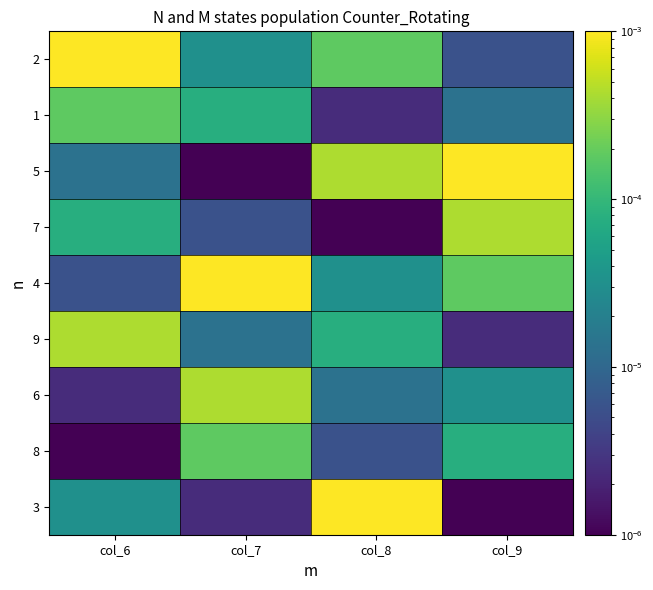

Reading left to right, list all the values displayed in this chart.

2: col_6=0.0	col_7=0.0	col_8=0.0	col_9=0.0
1: col_6=0.0	col_7=0.0	col_8=0.0	col_9=0.0
5: col_6=0.0	col_7=0.0	col_8=0.0	col_9=0.0
7: col_6=0.0	col_7=0.0	col_8=0.0	col_9=0.0
4: col_6=0.0	col_7=0.0	col_8=0.0	col_9=0.0
9: col_6=0.0	col_7=0.0	col_8=0.0	col_9=0.0
6: col_6=0.0	col_7=0.0	col_8=0.0	col_9=0.0
8: col_6=0.0	col_7=0.0	col_8=0.0	col_9=0.0
3: col_6=0.0	col_7=0.0	col_8=0.0	col_9=0.0